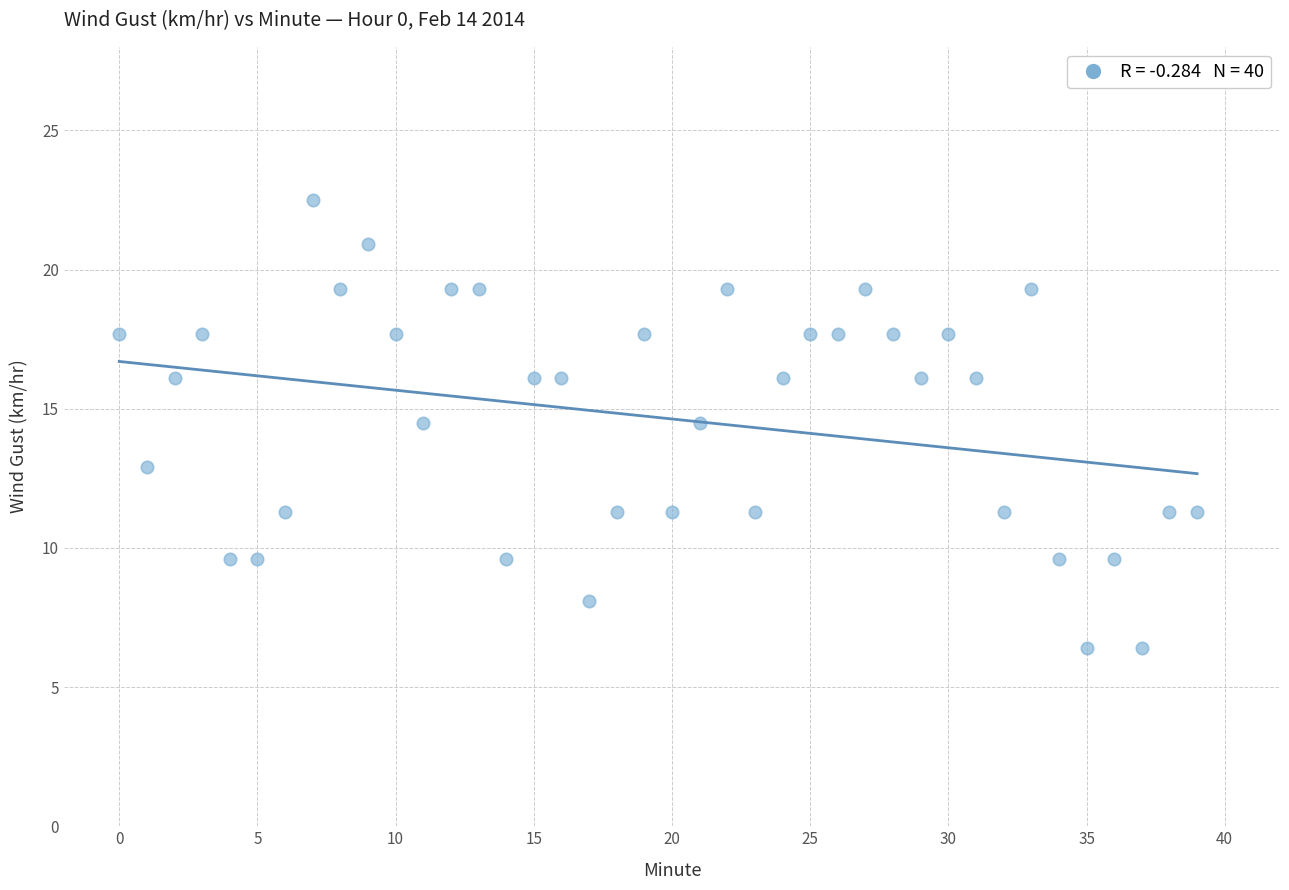

What is the range of Y values (max minus min)?

16.1